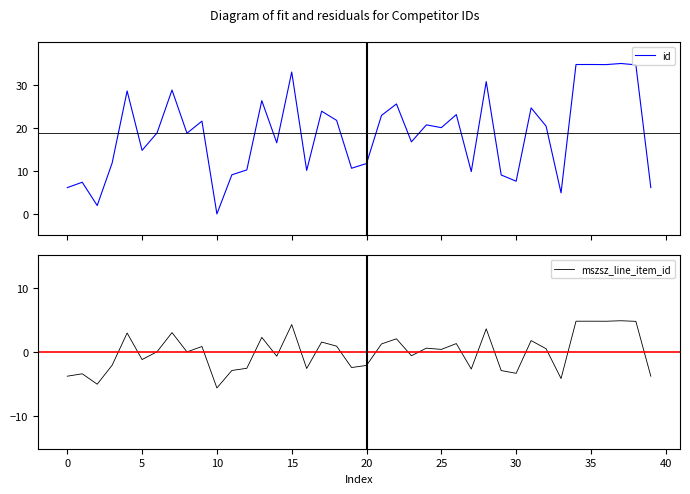

What is the maximum value for id?

35.0